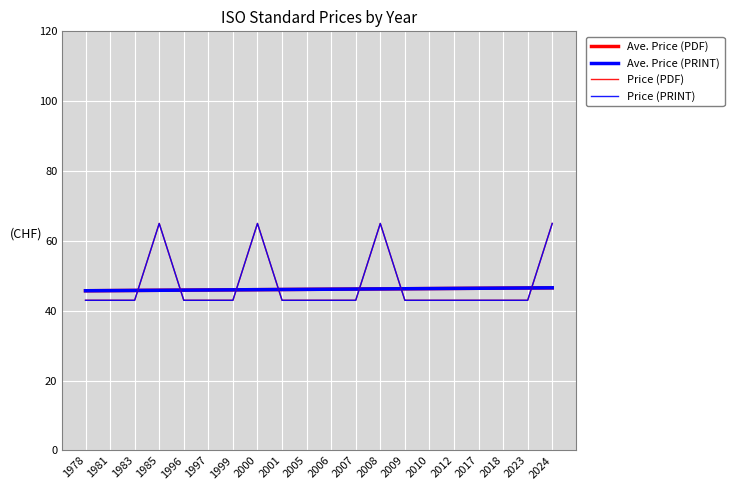

Which series has the largest total across all categories?

Price (PDF)